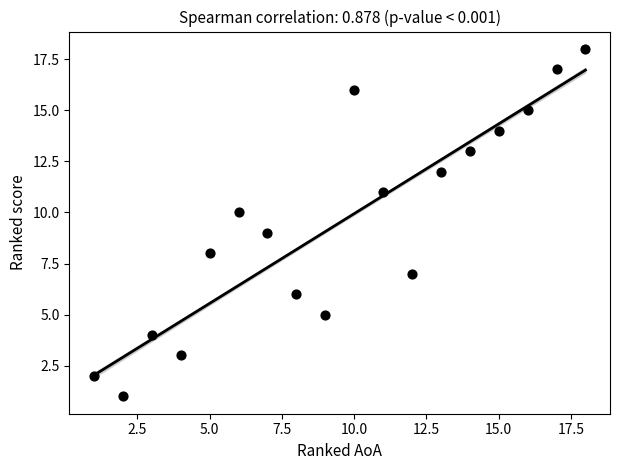

What is the range of X values (max minus min)?

17